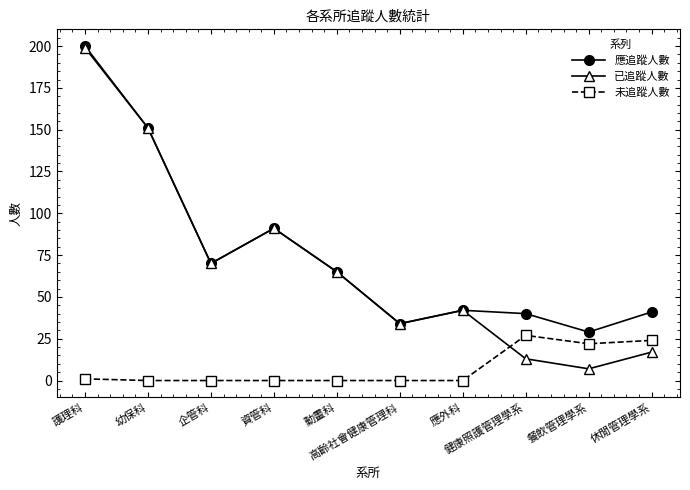

Reading left to right, list all the values displayed in this chart.

應追蹤人數: 護理科=200	幼保科=151	企管科=70	資管科=91	動畫科=65	高齡社會健康管理科=34	應外科=42	健康照護管理學系=40	餐飲管理學系=29	休閒管理學系=41
已追蹤人數: 護理科=199	幼保科=151	企管科=70	資管科=91	動畫科=65	高齡社會健康管理科=34	應外科=42	健康照護管理學系=13	餐飲管理學系=7	休閒管理學系=17
未追蹤人數: 護理科=1	幼保科=0	企管科=0	資管科=0	動畫科=0	高齡社會健康管理科=0	應外科=0	健康照護管理學系=27	餐飲管理學系=22	休閒管理學系=24